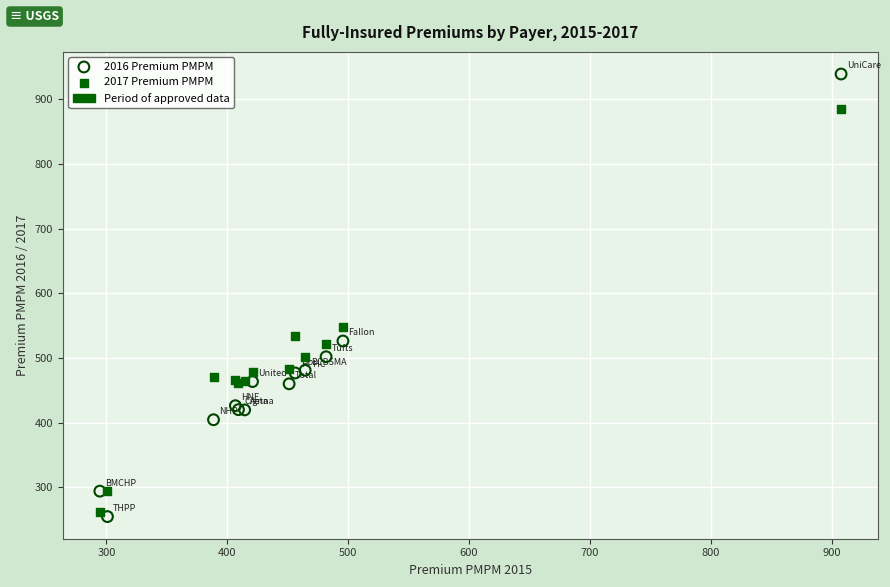

In the 2016 Premium PMPM series, what Y value is closest to 597?

526.5